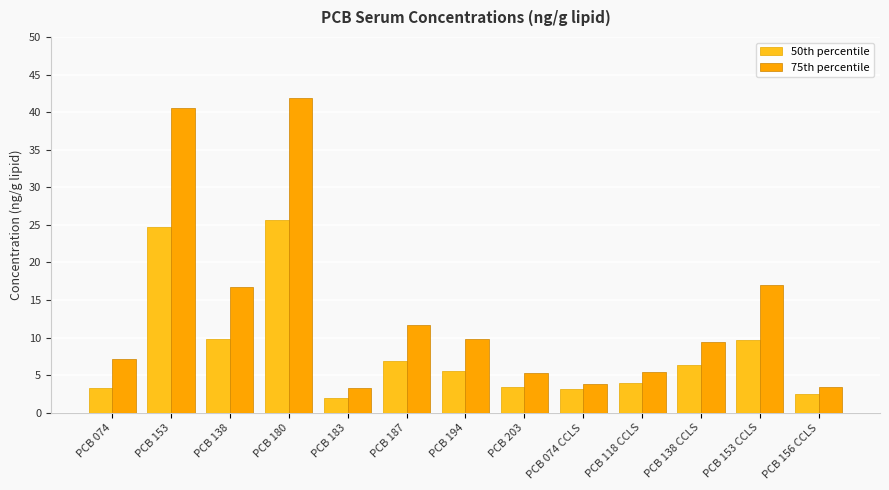

Are the bars grouped side by side (vs. stacked)?

Yes